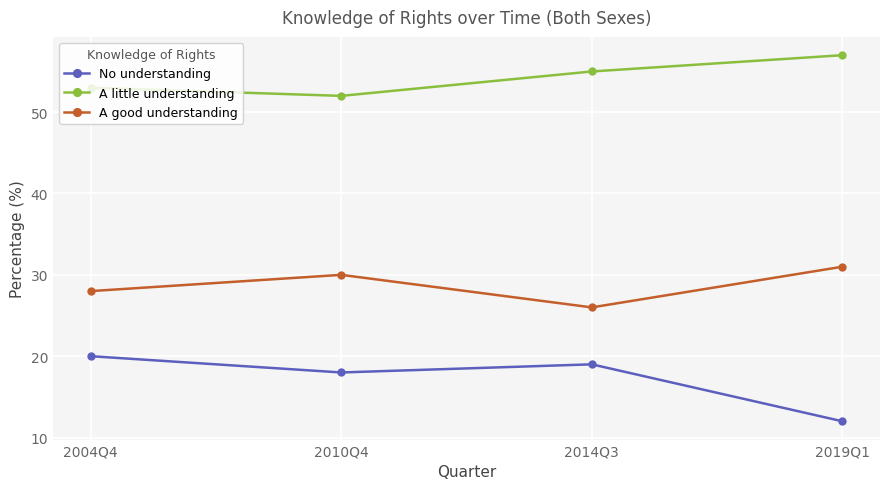

How many lines are shown in the chart?

3